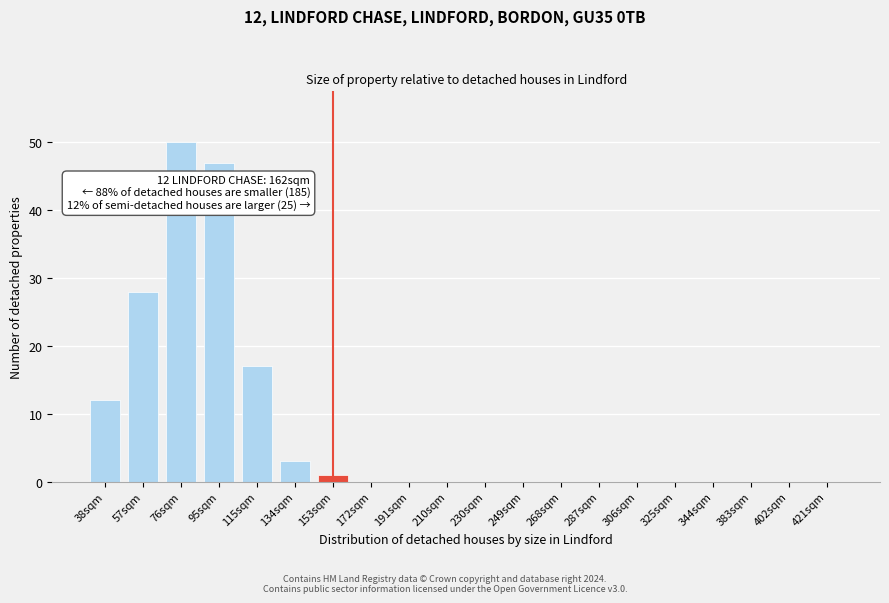

Reading left to right, list all the values displayed in this chart.

38sqm=12	57sqm=28	76sqm=50	95sqm=47	115sqm=17	134sqm=3	153sqm=1	172sqm=0	191sqm=0	210sqm=0	230sqm=0	249sqm=0	268sqm=0	287sqm=0	306sqm=0	325sqm=0	344sqm=0	383sqm=0	402sqm=0	421sqm=0